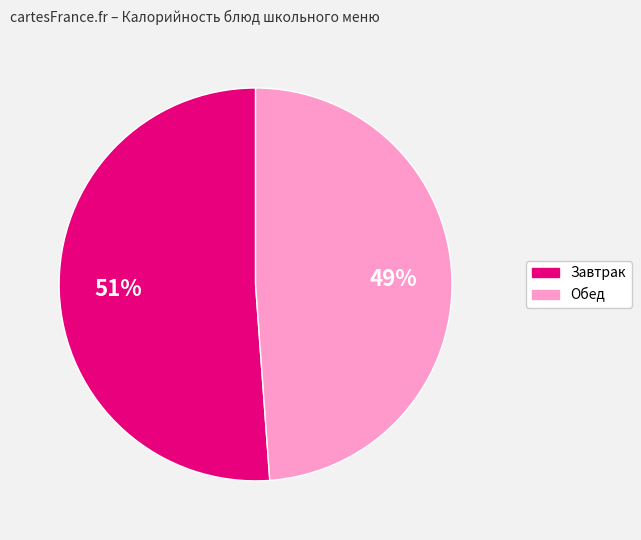

Is there any slice that represents more than half of the pie?

Yes